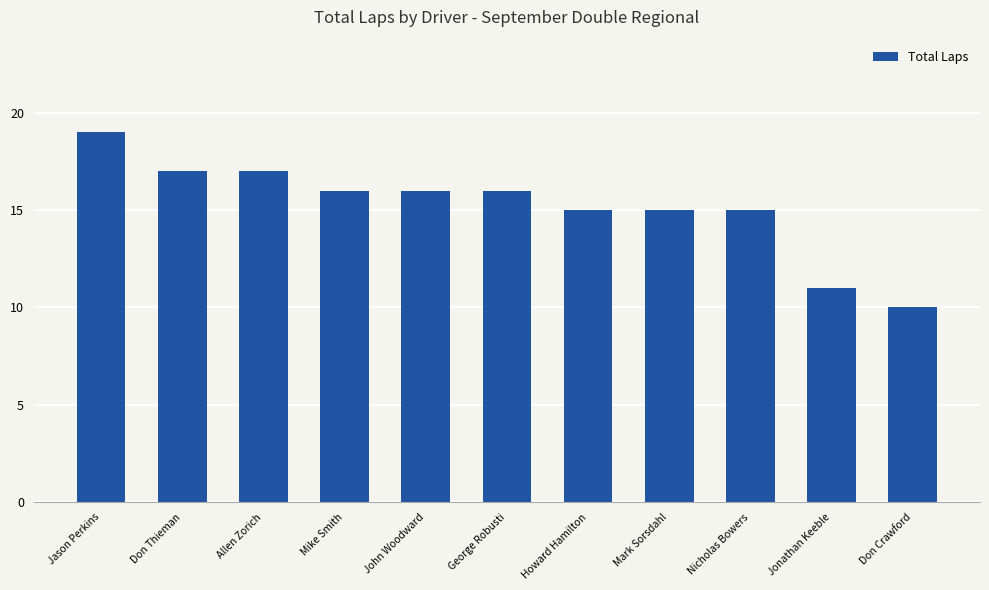

What is the difference between the maximum and minimum values?

9